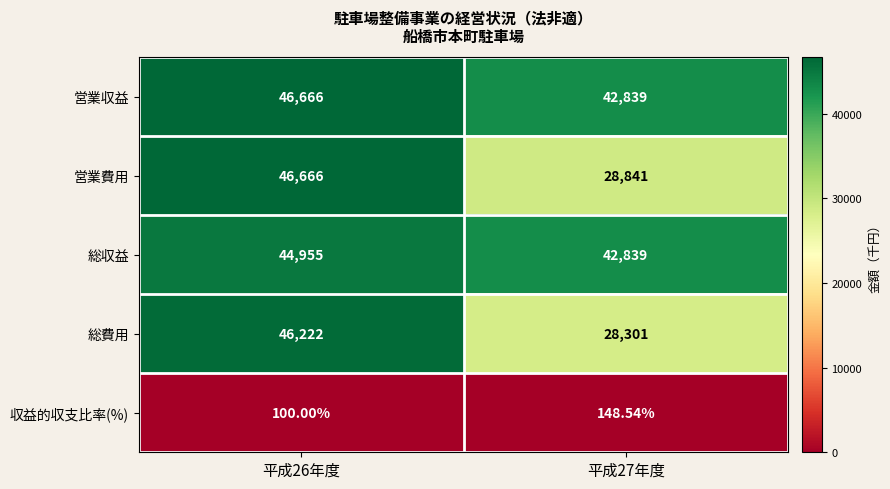

Which series changed the most between 平成26年度 and 平成27年度?

総費用